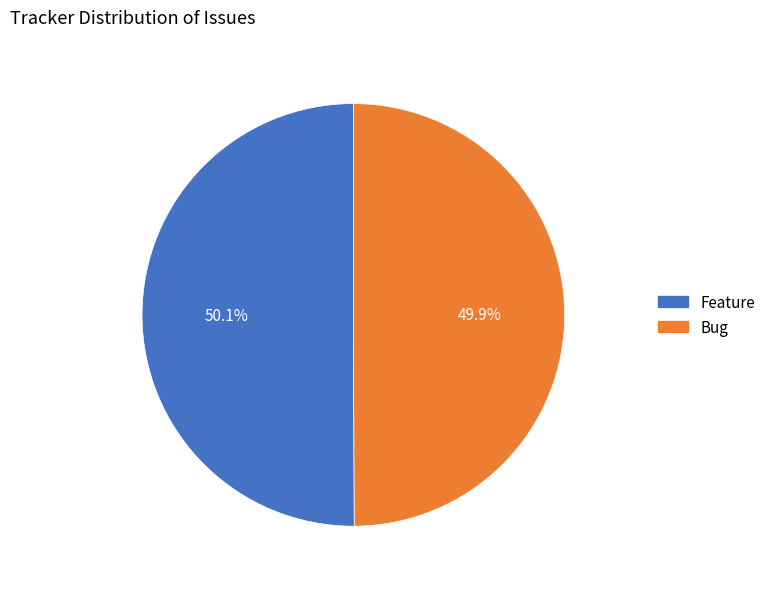

True or false: Feature accounts for 58% of the total.

False